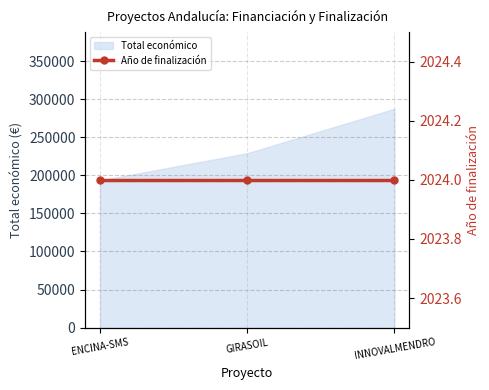

True or false: the data shows 193149 at ENCINA-SMS.

True